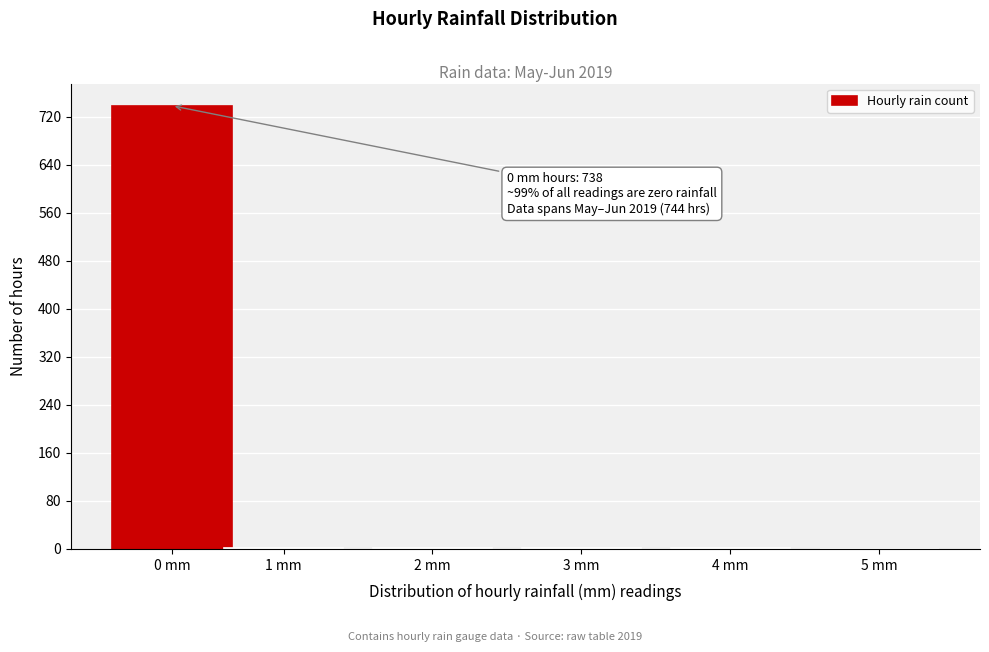

What is the greatest value displayed?

738